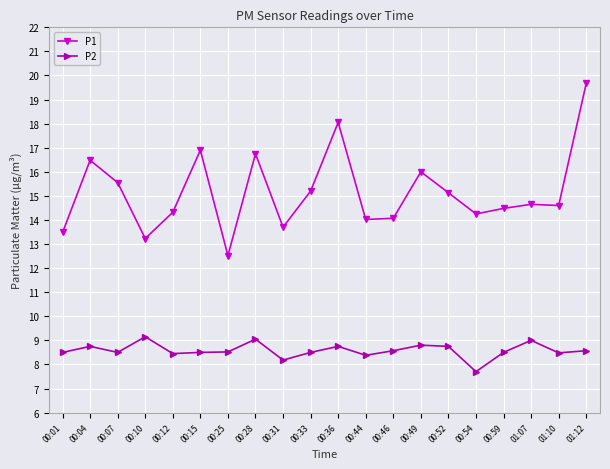

True or false: P1 has more than 1 points higher than both neighbors.

True